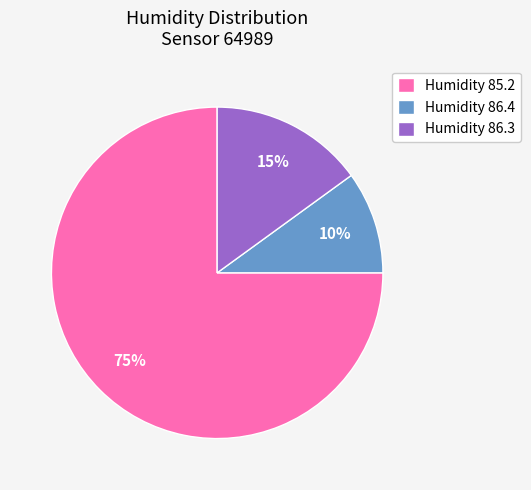

Rank the categories by value from lowest to highest.

Humidity 86.4, Humidity 86.3, Humidity 85.2